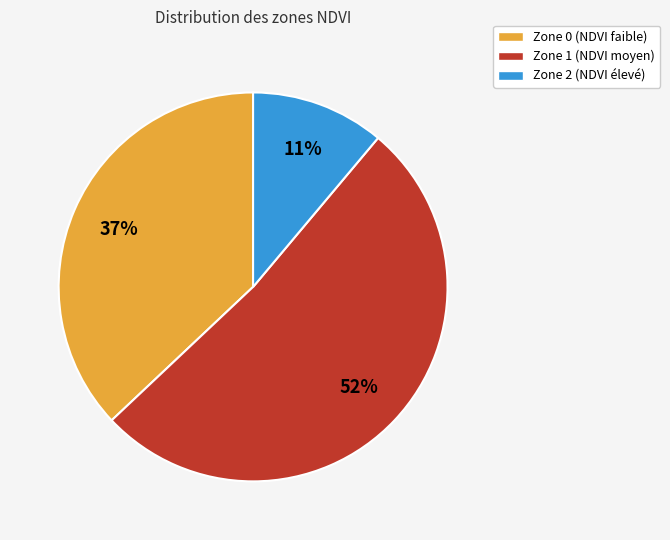

Count the number of slices in the pie.

3